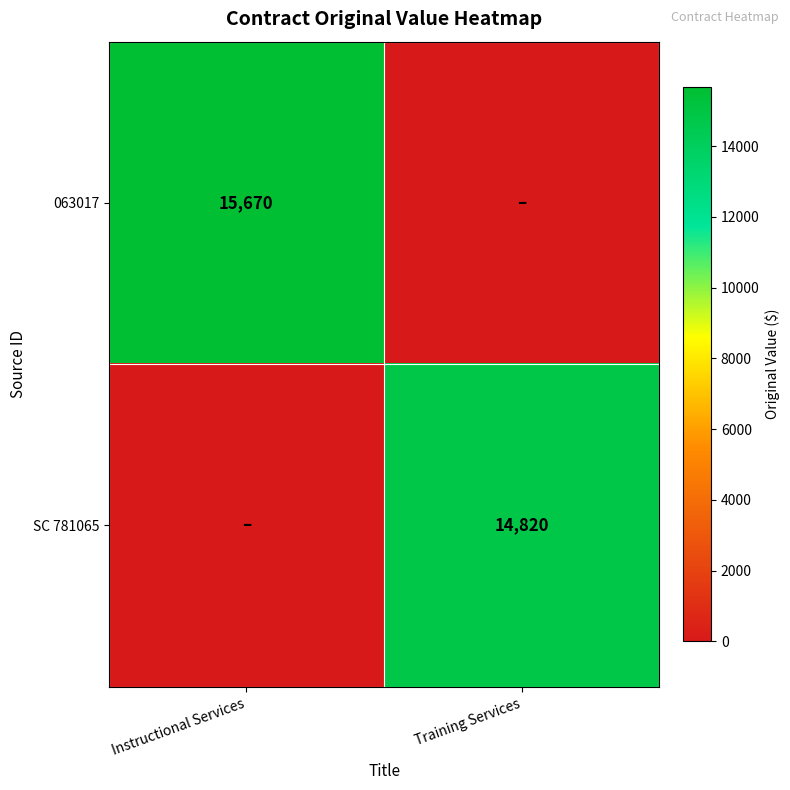

The 063017 series shows 15670 at Instructional Services. True or false?

True